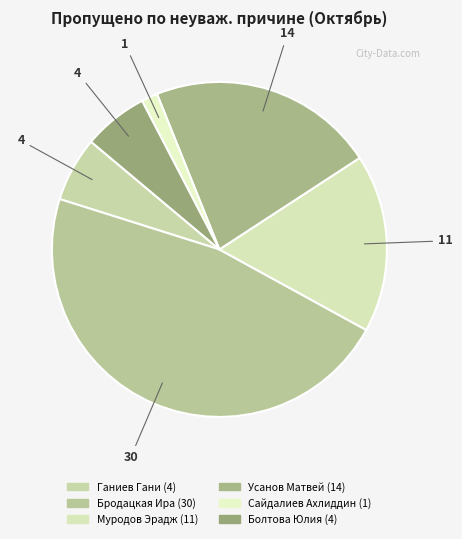

How many slices are in this pie chart?

6